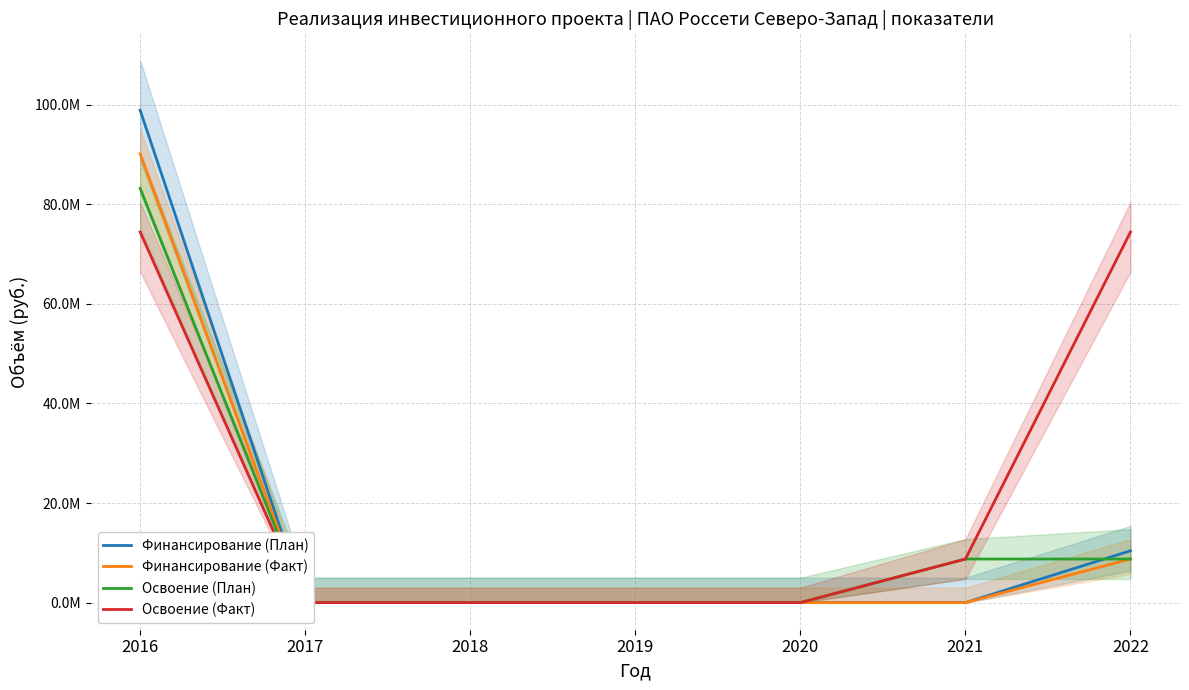

Between 2019 and 2021, which series saw the biggest shift?

Освоение (План)